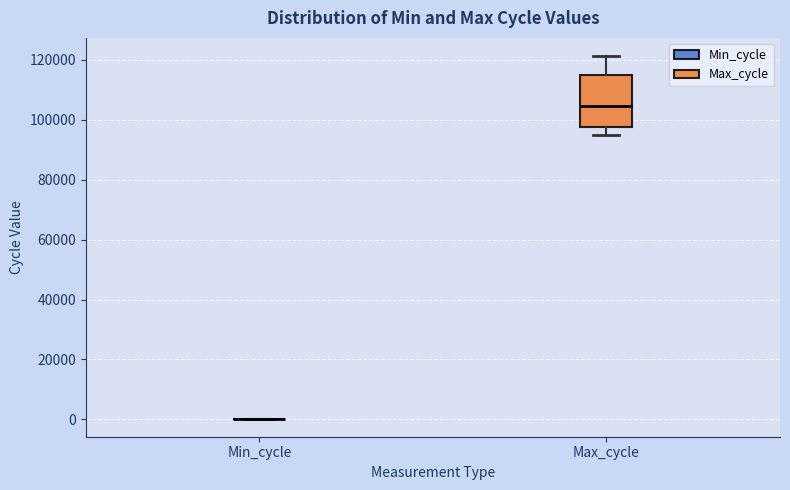

Reading left to right, transcribe this box plot: for each box, give where its median line is, the range the box spans, and where its two whiskers end, as read against the y-axis. The values are not printed on the chart, so give them approximately, as read against the axis.

Min_cycle: box collapsed to a line at 0, whiskers 0 to 0
Max_cycle: median 104000, box 98000 to 114000, whiskers 96000 to 122000